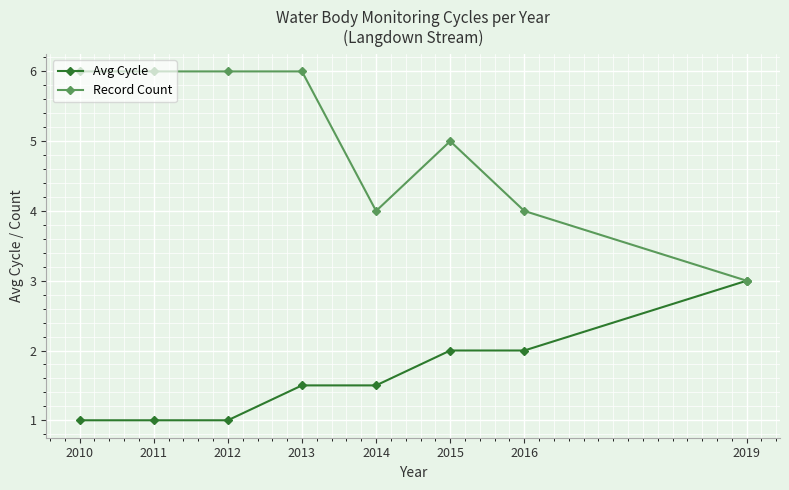

What are all the series names shown in the legend?

Avg Cycle, Record Count